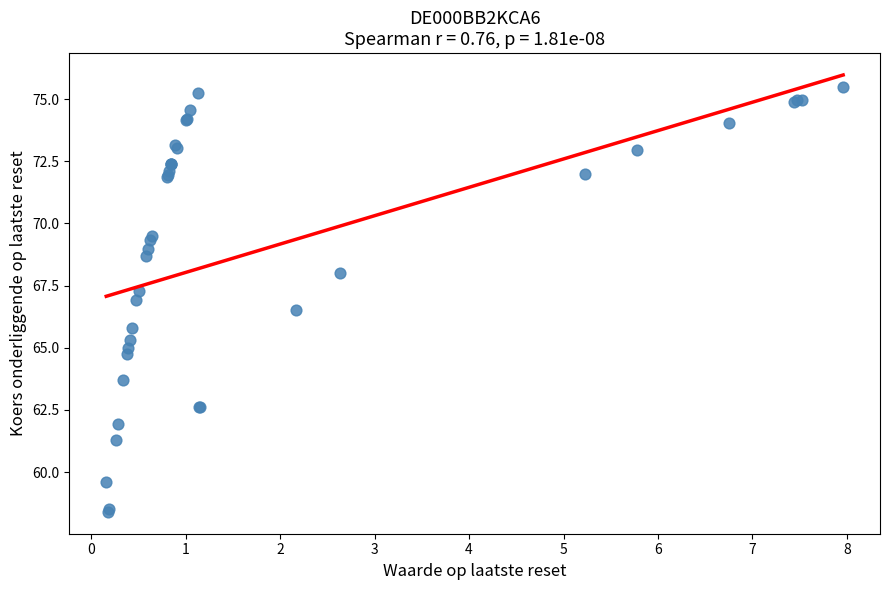

What Y value in the scatter plot is closest to 66?

65.8